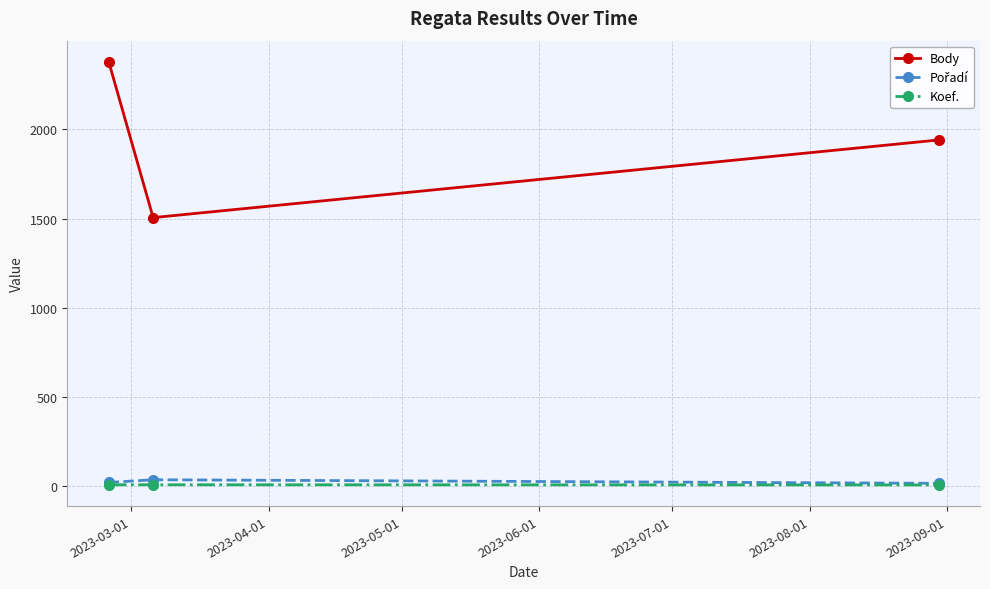

Is this an area chart (filled region under the line)?

No